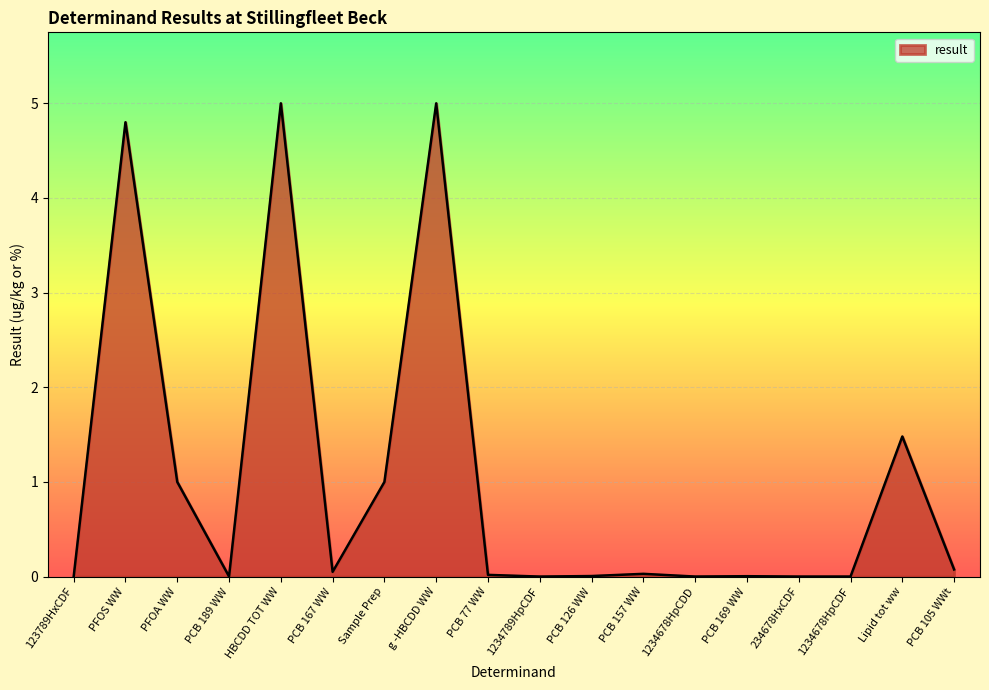

True or false: the data shows 0.0 at 234678HxCDF.

True